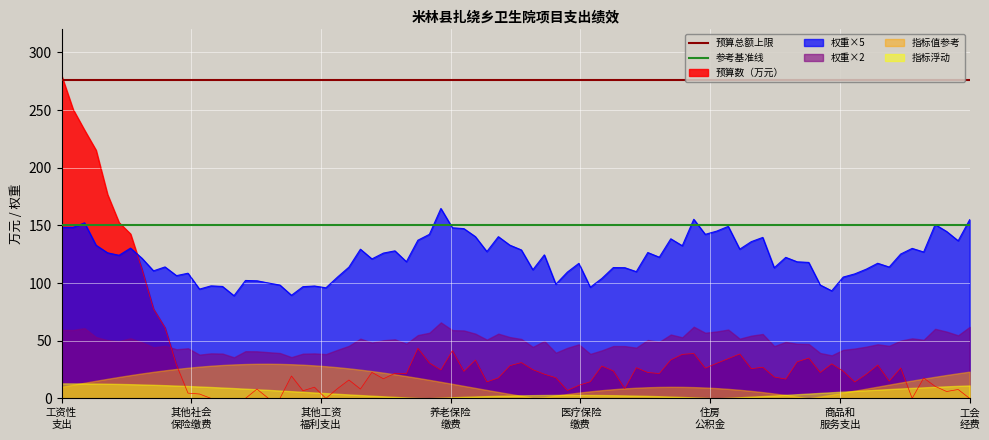

What is the minimum value for 参考基准线?

150.0